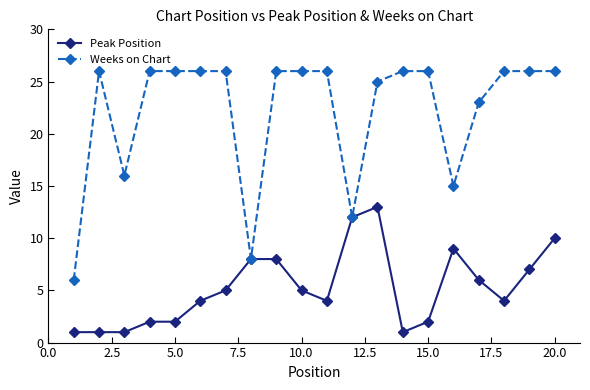

Which series has the largest range (max minus min)?

Weeks on Chart